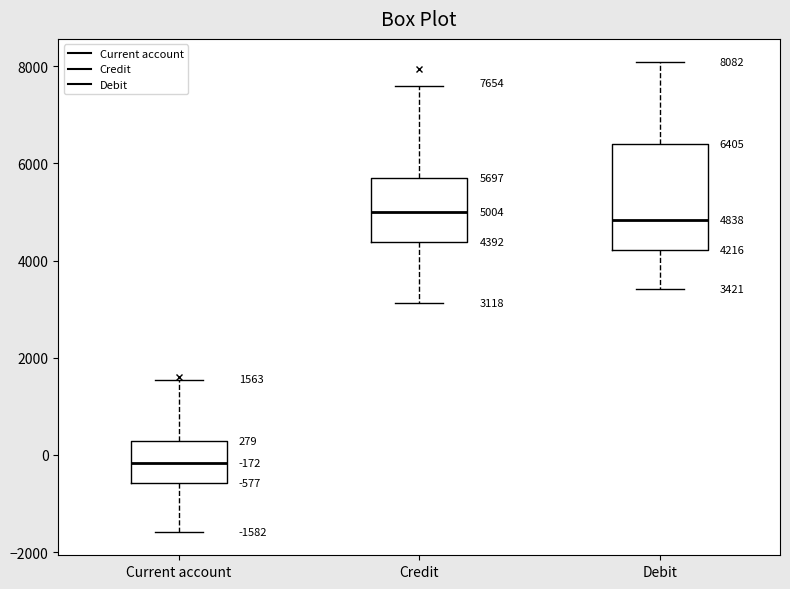

Which box's median line is the lowest?

Current account